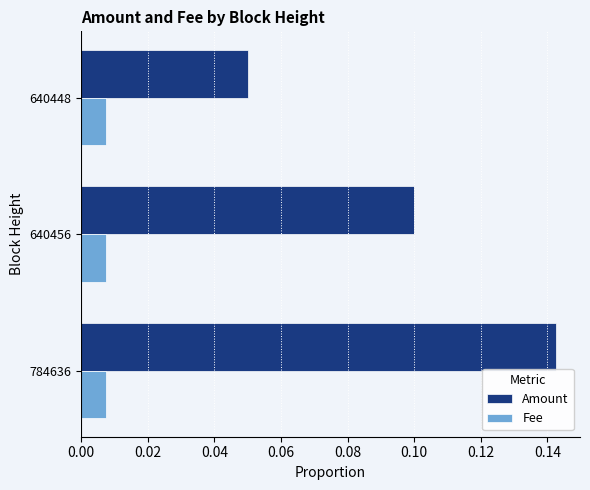

Between 784636 and 640448, which series saw the biggest shift?

Amount